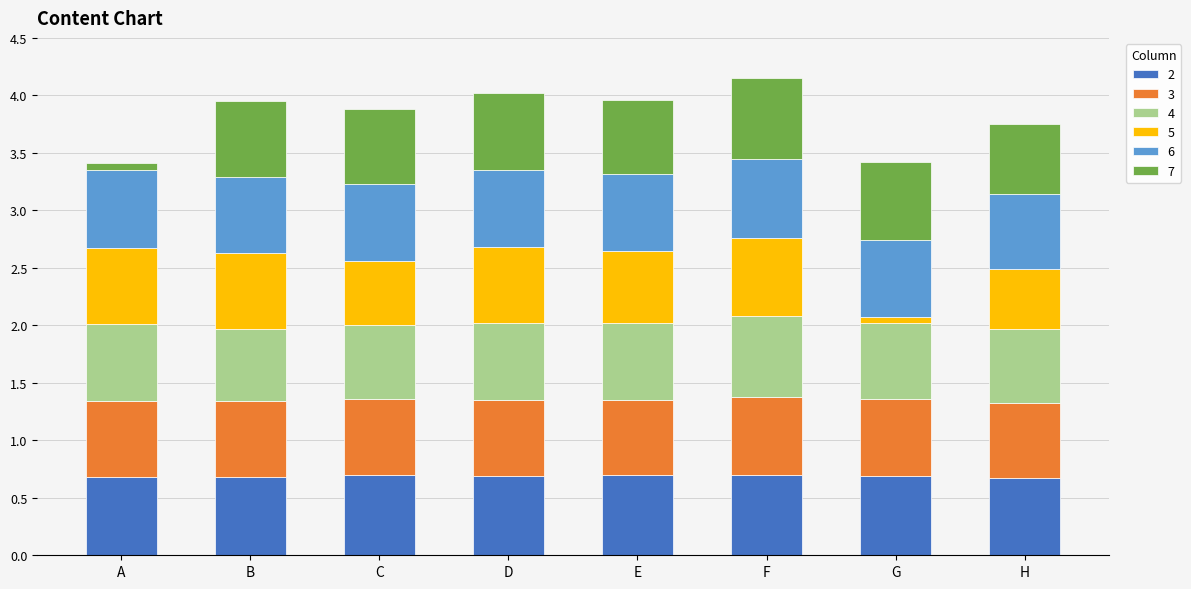

Count the 2 values in the range 0 to 1.

8